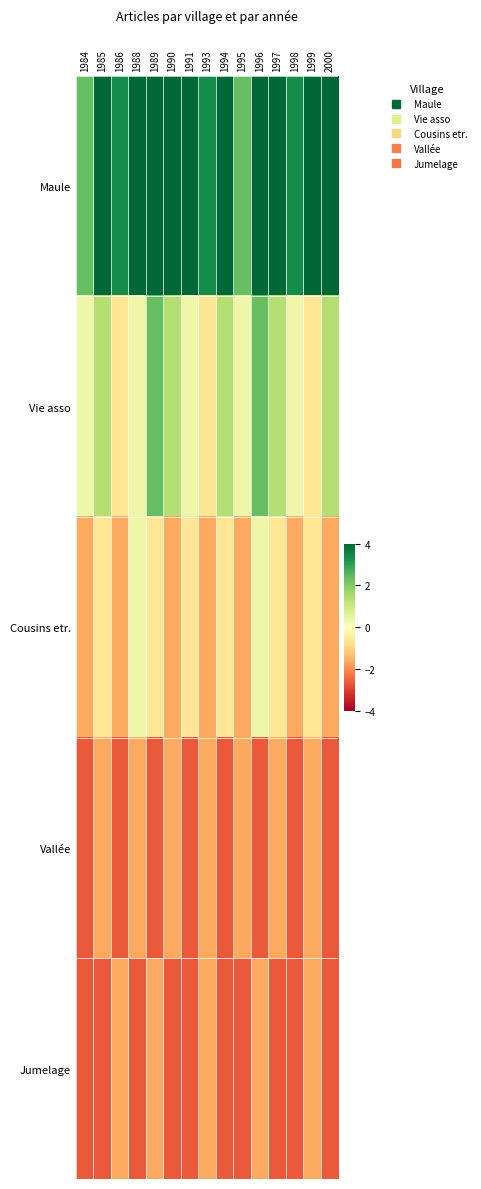

Which has a higher value, 1997 or 1990?

1990